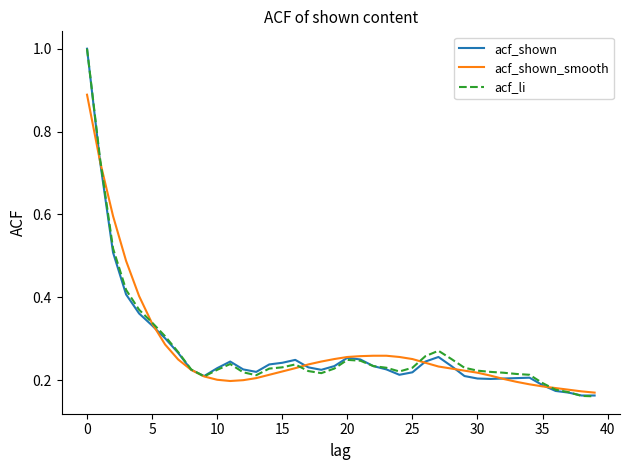

What is the highest value of the acf_li series?

1.0